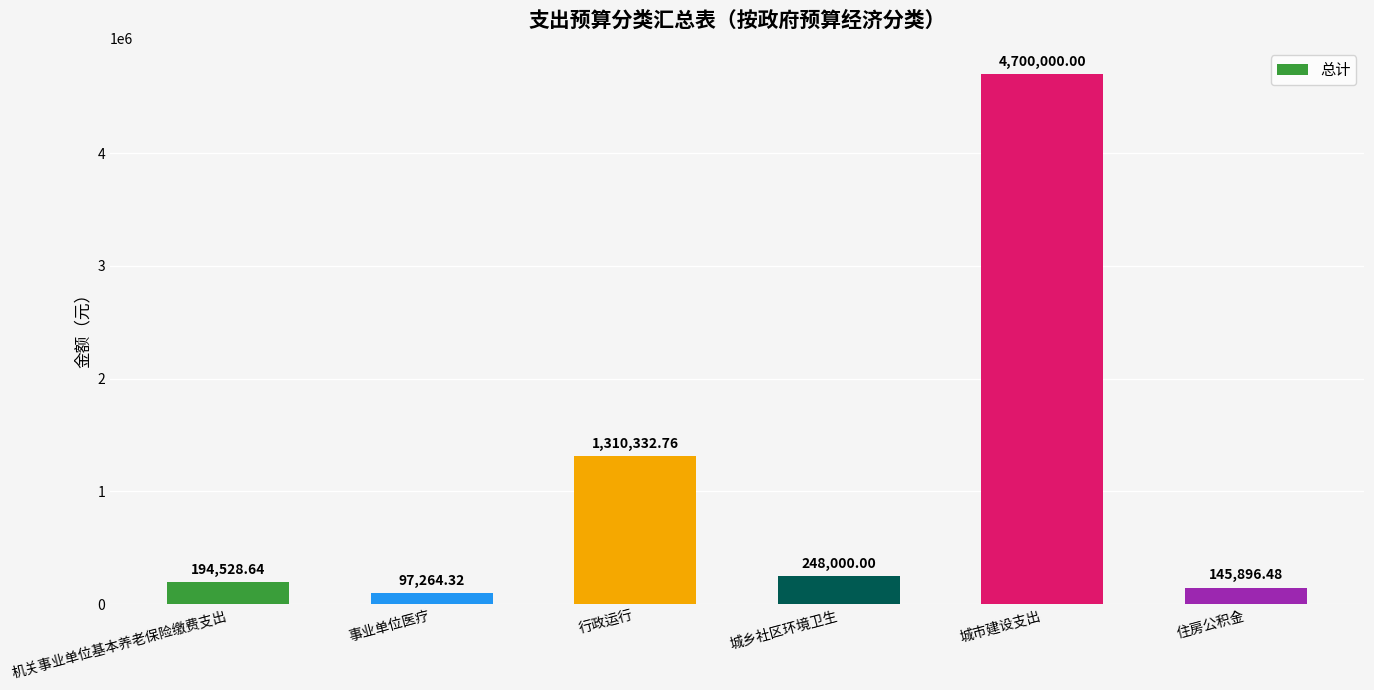

Rank the categories by value from highest to lowest.

城市建设支出, 行政运行, 城乡社区环境卫生, 机关事业单位基本养老保险缴费支出, 住房公积金, 事业单位医疗